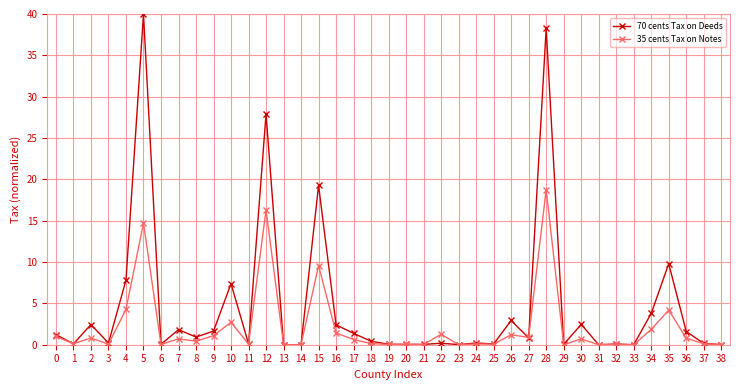

True or false: 35 cents Tax on Notes has more than 0 interior local peaks.

True